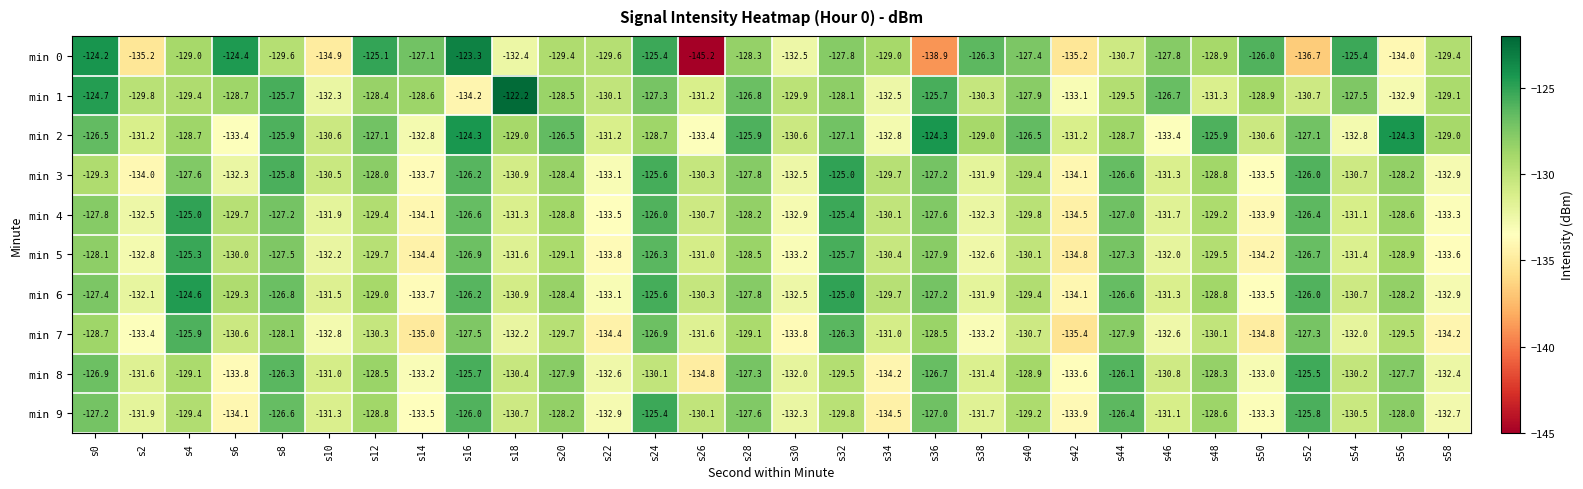

Where does the min 6 series first go above -129?

s0